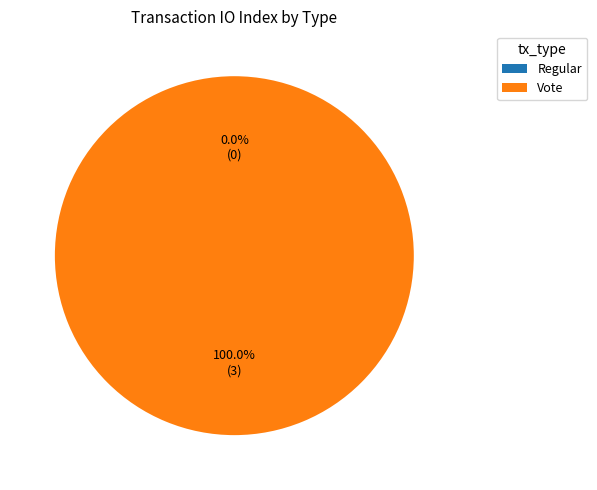

Count the number of slices in the pie.

2